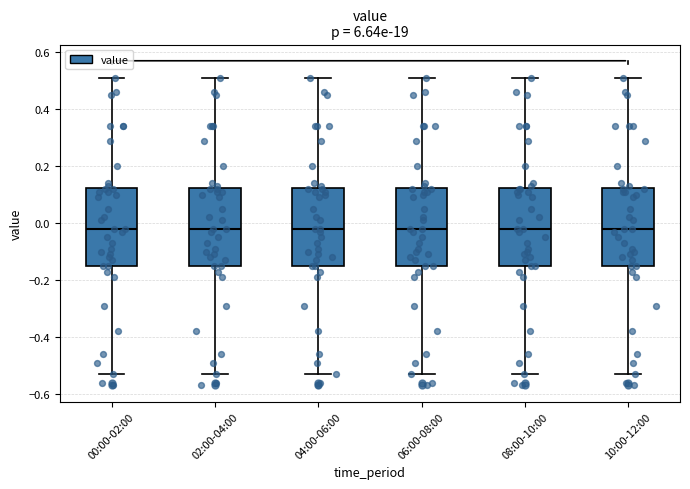

Reading left to right, transcribe this box plot: for each box, give where its median line is, the range the box spans, and where its two whiskers end, as read against the y-axis. The values are not printed on the chart, so give them approximately, as read against the axis.

00:00-02:00: median -0.02, box -0.14 to 0.12, whiskers -0.52 to 0.52
02:00-04:00: median -0.02, box -0.14 to 0.12, whiskers -0.52 to 0.52
04:00-06:00: median -0.02, box -0.14 to 0.12, whiskers -0.52 to 0.52
06:00-08:00: median -0.02, box -0.14 to 0.12, whiskers -0.52 to 0.52
08:00-10:00: median -0.02, box -0.14 to 0.12, whiskers -0.52 to 0.52
10:00-12:00: median -0.02, box -0.14 to 0.12, whiskers -0.52 to 0.52